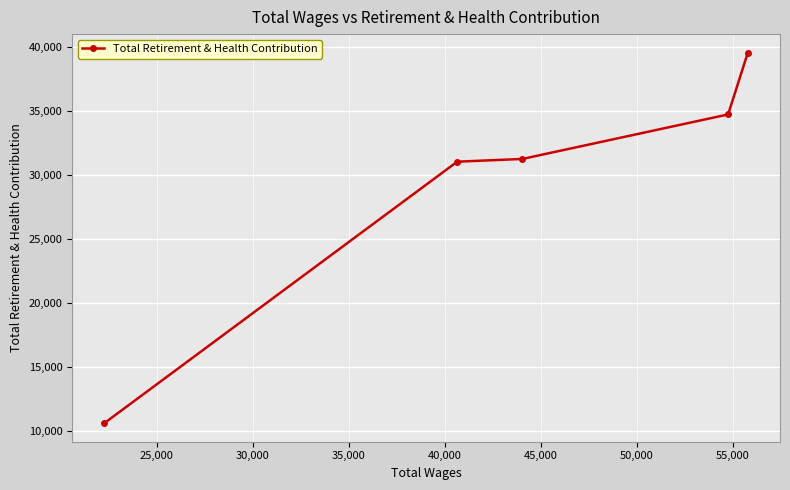

What is the value of the 5th point from the left?

39593